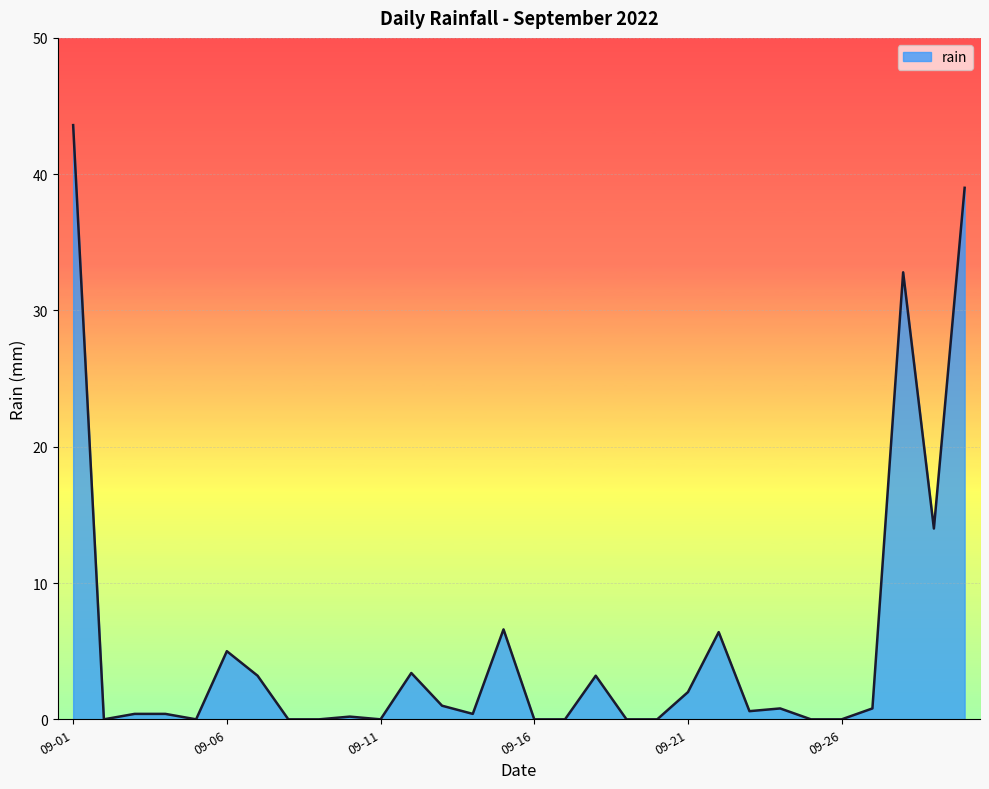

What is the greatest value displayed?

43.6